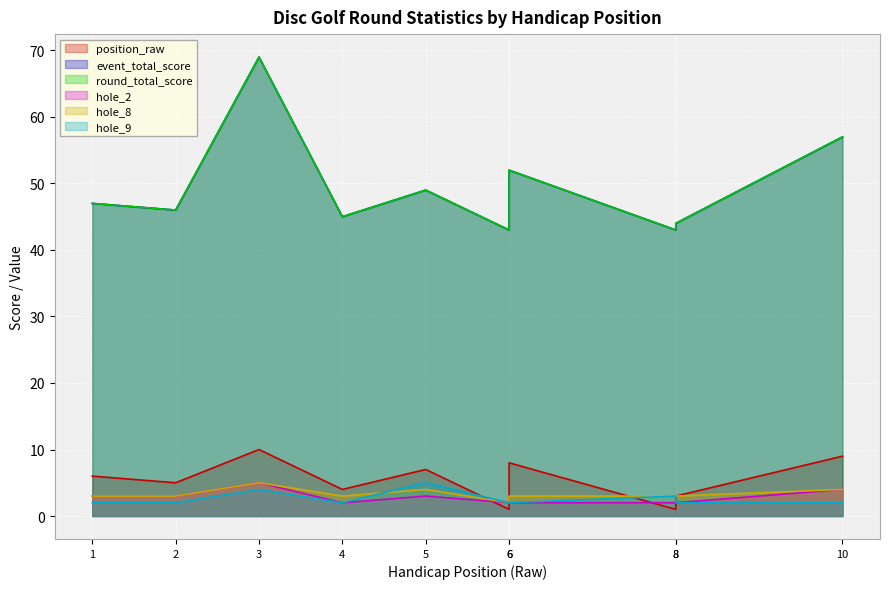

What is the value of the hole_2 point at the 3rd from the left?

5